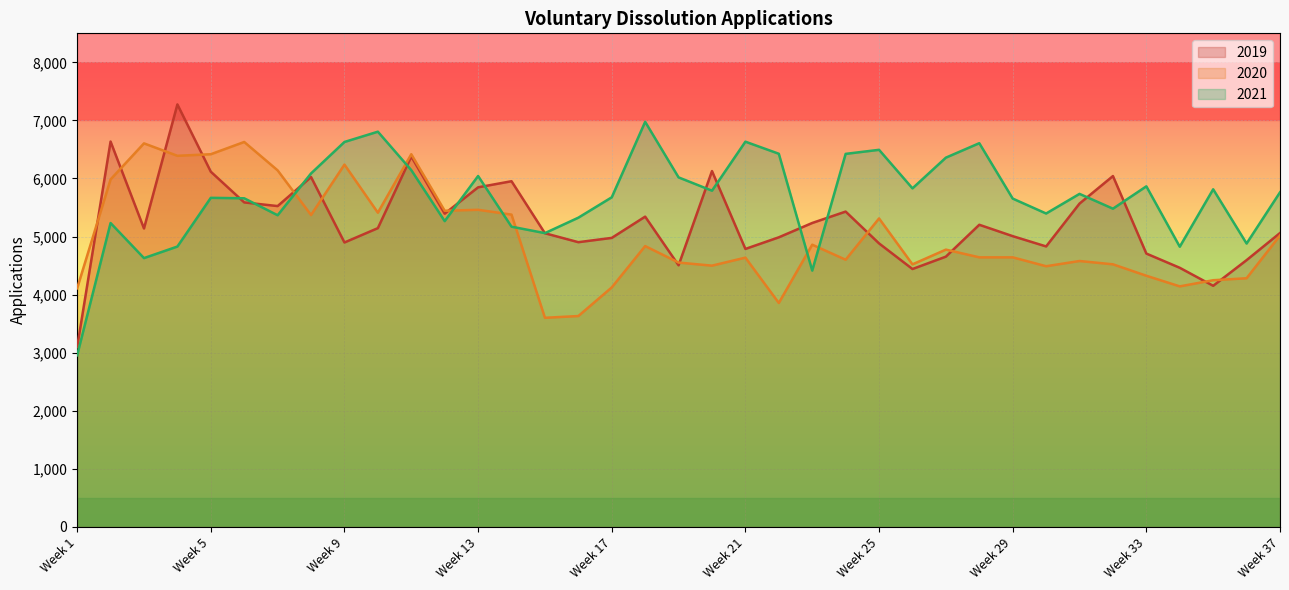

Rank the series at Week 17 from lowest to highest value.

2020, 2019, 2021